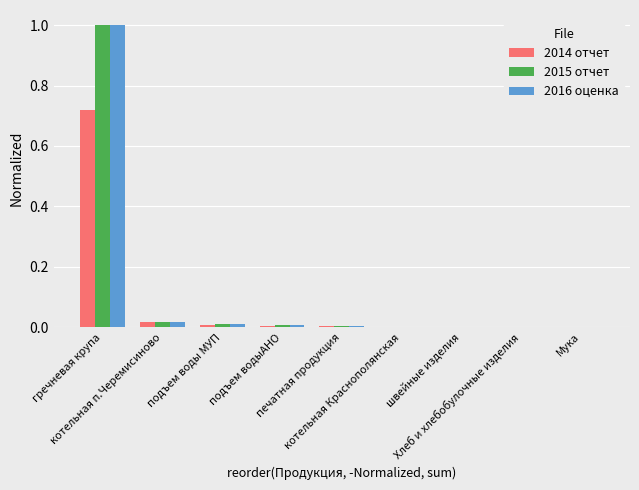

What is the sum of all 2016 оценка values?

1.0